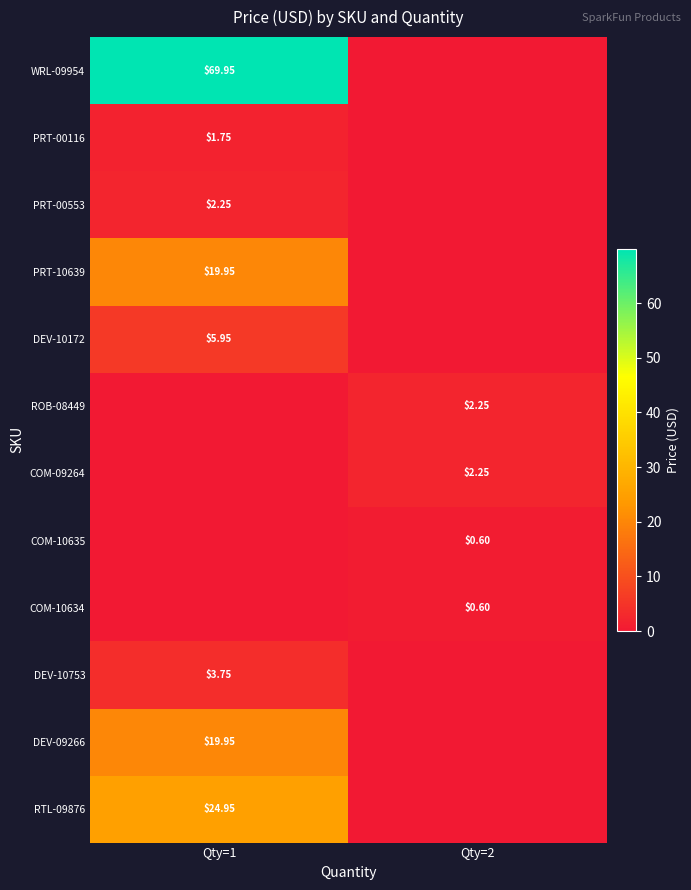

How many distinct data groups are displayed?

12